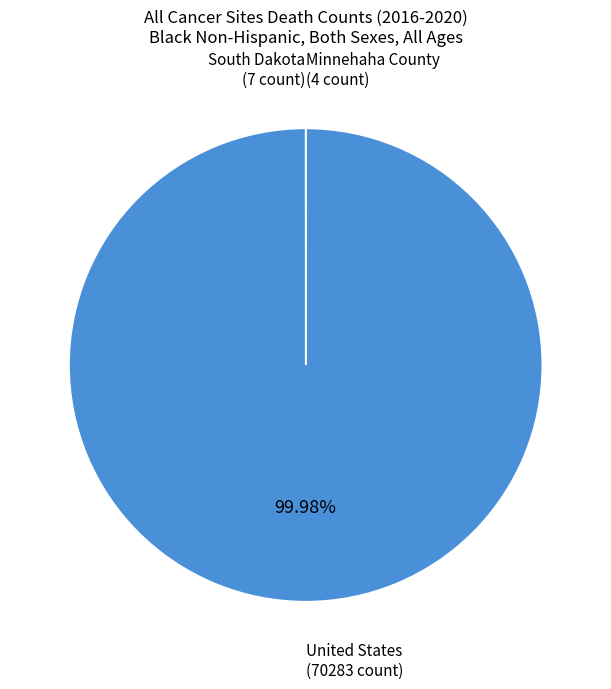

What is the largest slice in the pie chart?

United States